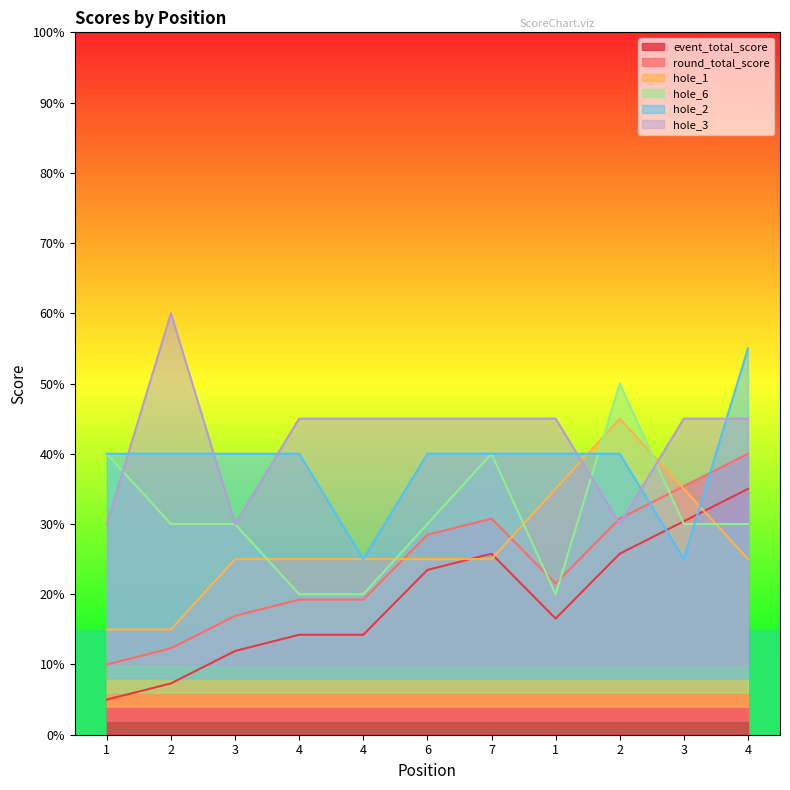

Does the chart have visible grid lines?

No